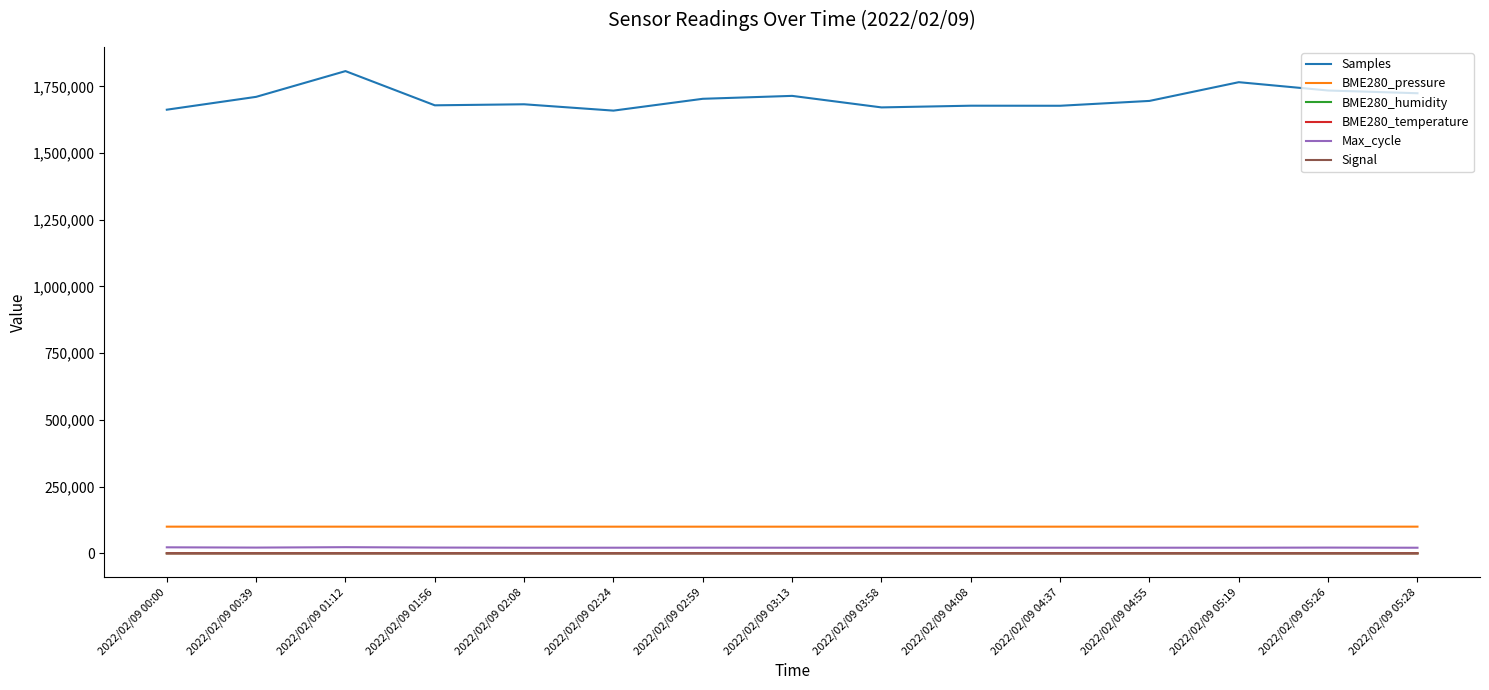

At how many categories does at least one series exceed 1514798?

15